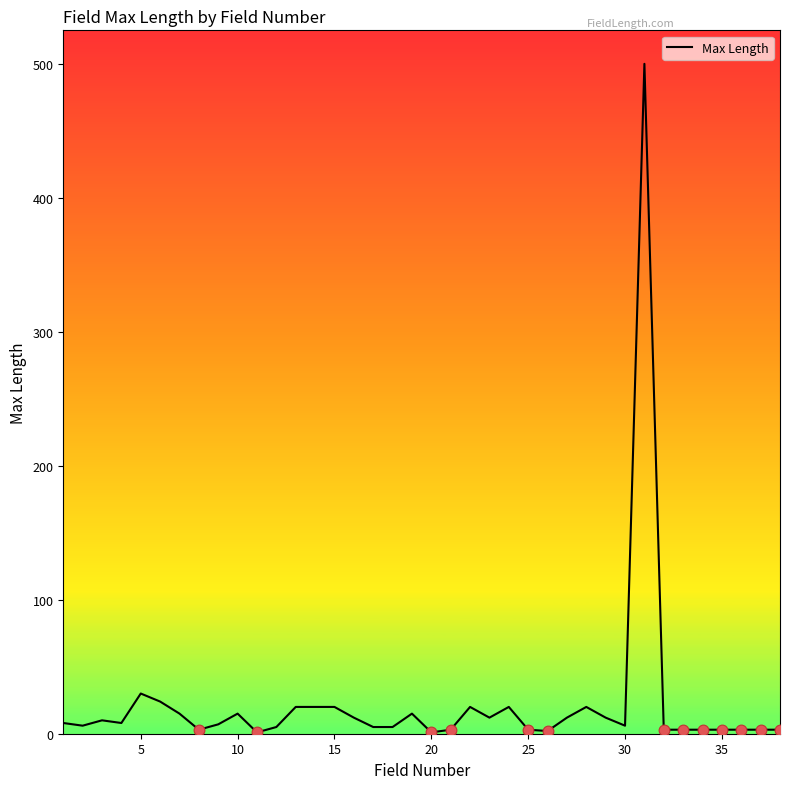

What is the maximum value shown in the chart?

500